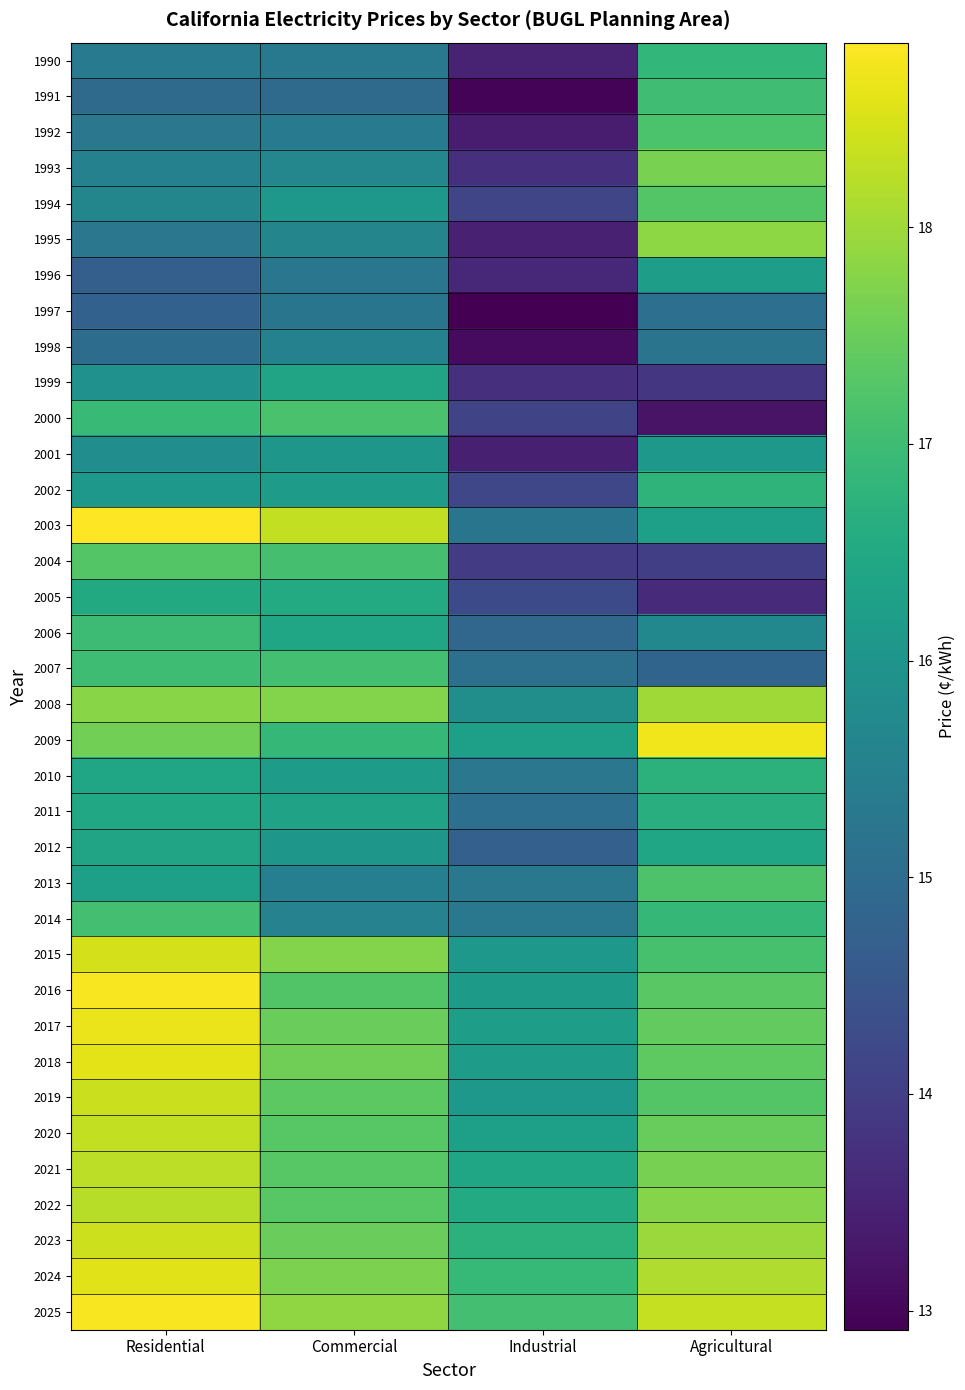

Reading left to right, transcribe all the data shown in this chart.

1990: Residential=15.4	Commercial=15.3	Industrial=13.5	Agricultural=16.8
1991: Residential=15.0	Commercial=15.0	Industrial=13.0	Agricultural=17.0
1992: Residential=15.3	Commercial=15.3	Industrial=13.4	Agricultural=17.2
1993: Residential=15.5	Commercial=15.7	Industrial=13.7	Agricultural=17.7
1994: Residential=15.6	Commercial=16.1	Industrial=14.2	Agricultural=17.3
1995: Residential=15.3	Commercial=15.6	Industrial=13.5	Agricultural=17.8
1996: Residential=14.7	Commercial=15.2	Industrial=13.6	Agricultural=16.2
1997: Residential=14.7	Commercial=15.2	Industrial=12.9	Agricultural=15.1
1998: Residential=15.0	Commercial=15.5	Industrial=13.1	Agricultural=15.2
1999: Residential=15.9	Commercial=16.4	Industrial=13.7	Agricultural=13.8
2000: Residential=16.9	Commercial=17.1	Industrial=14.1	Agricultural=13.2
2001: Residential=15.8	Commercial=16.1	Industrial=13.4	Agricultural=16.1
2002: Residential=16.1	Commercial=16.2	Industrial=14.2	Agricultural=16.8
2003: Residential=18.9	Commercial=18.3	Industrial=15.2	Agricultural=16.3
2004: Residential=17.3	Commercial=17.1	Industrial=13.9	Agricultural=14.0
2005: Residential=16.5	Commercial=16.5	Industrial=14.3	Agricultural=13.6
2006: Residential=17.0	Commercial=16.4	Industrial=14.9	Agricultural=15.7
2007: Residential=17.0	Commercial=17.1	Industrial=15.1	Agricultural=14.8
2008: Residential=17.8	Commercial=17.8	Industrial=15.8	Agricultural=18.0
2009: Residential=17.6	Commercial=16.9	Industrial=16.3	Agricultural=18.7
2010: Residential=16.4	Commercial=16.2	Industrial=15.3	Agricultural=16.7
2011: Residential=16.5	Commercial=16.3	Industrial=15.1	Agricultural=16.6
2012: Residential=16.4	Commercial=16.0	Industrial=14.7	Agricultural=16.4
2013: Residential=16.3	Commercial=15.5	Industrial=15.3	Agricultural=17.2
2014: Residential=17.1	Commercial=15.5	Industrial=15.3	Agricultural=16.9
2015: Residential=18.5	Commercial=17.7	Industrial=16.1	Agricultural=17.1
2016: Residential=18.8	Commercial=17.2	Industrial=16.1	Agricultural=17.3
2017: Residential=18.7	Commercial=17.5	Industrial=16.2	Agricultural=17.4
2018: Residential=18.6	Commercial=17.6	Industrial=16.2	Agricultural=17.4
2019: Residential=18.4	Commercial=17.4	Industrial=16.1	Agricultural=17.3
2020: Residential=18.3	Commercial=17.3	Industrial=16.3	Agricultural=17.5
2021: Residential=18.3	Commercial=17.3	Industrial=16.4	Agricultural=17.6
2022: Residential=18.2	Commercial=17.3	Industrial=16.6	Agricultural=17.8
2023: Residential=18.4	Commercial=17.5	Industrial=16.7	Agricultural=18.0
2024: Residential=18.6	Commercial=17.7	Industrial=16.9	Agricultural=18.1
2025: Residential=18.8	Commercial=17.9	Industrial=17.1	Agricultural=18.3